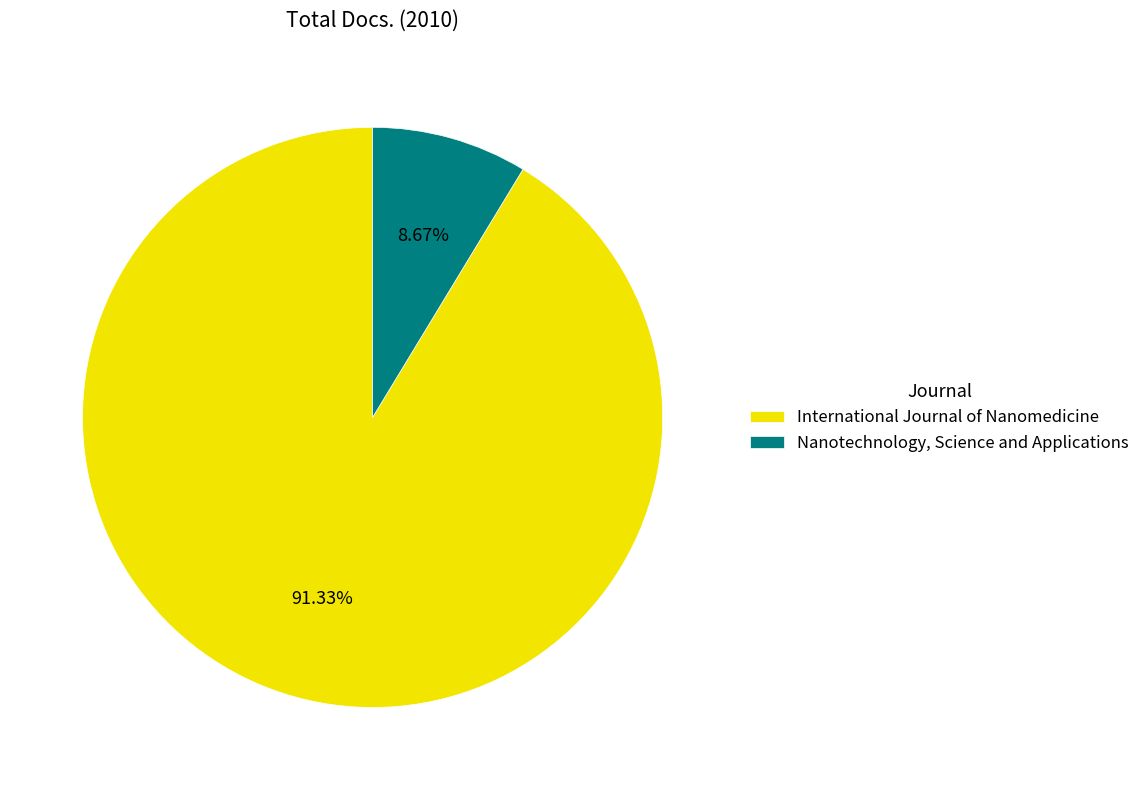

Combined, what portion of the pie is Nanotechnology, Science and Applications and International Journal of Nanomedicine?

100.0%